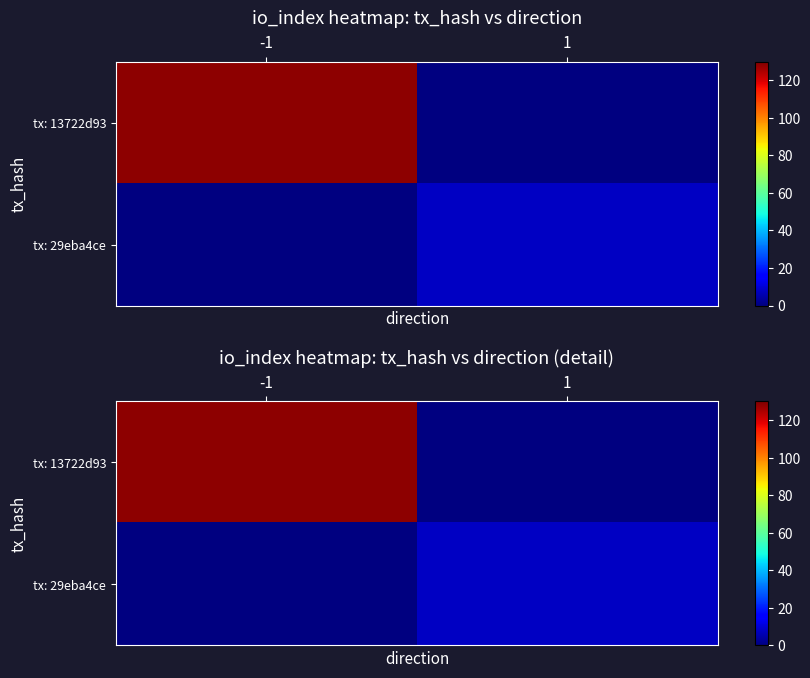

How many data points does each series have?

2